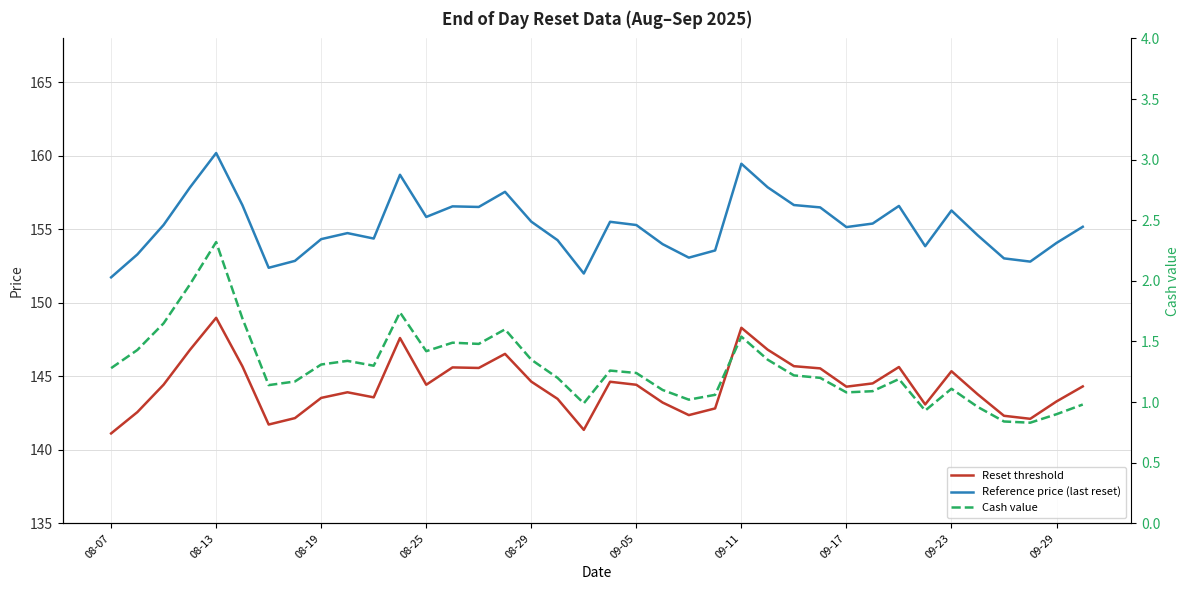

Reading right to left, list all the values displayed in this chart.

Reset threshold: 144.3	143.3	142.1	142.3	143.8	145.3	143.1	145.6	144.5	144.3	145.5	145.7	146.8	148.3	142.8	142.4	143.2	144.4	144.6	141.4	143.5	144.6	146.5	145.6	145.6	144.4	147.6	143.6	143.9	143.5	142.2	141.7	145.7	149.0	146.8	144.4	142.6	141.1
Reference price (last reset): 155.2	154.1	152.8	153.0	154.6	156.3	153.9	156.6	155.4	155.2	156.5	156.7	157.9	159.5	153.6	153.1	154.0	155.3	155.5	152.0	154.3	155.5	157.6	156.5	156.6	155.8	158.7	154.4	154.8	154.3	152.9	152.4	156.7	160.2	157.8	155.3	153.3	151.7
Cash value: 1.0	0.9	0.8	0.8	1.0	1.1	0.9	1.2	1.1	1.1	1.2	1.2	1.4	1.5	1.1	1.0	1.1	1.2	1.3	1.0	1.2	1.4	1.6	1.5	1.5	1.4	1.7	1.3	1.3	1.3	1.2	1.1	1.7	2.3	2.0	1.6	1.4	1.3